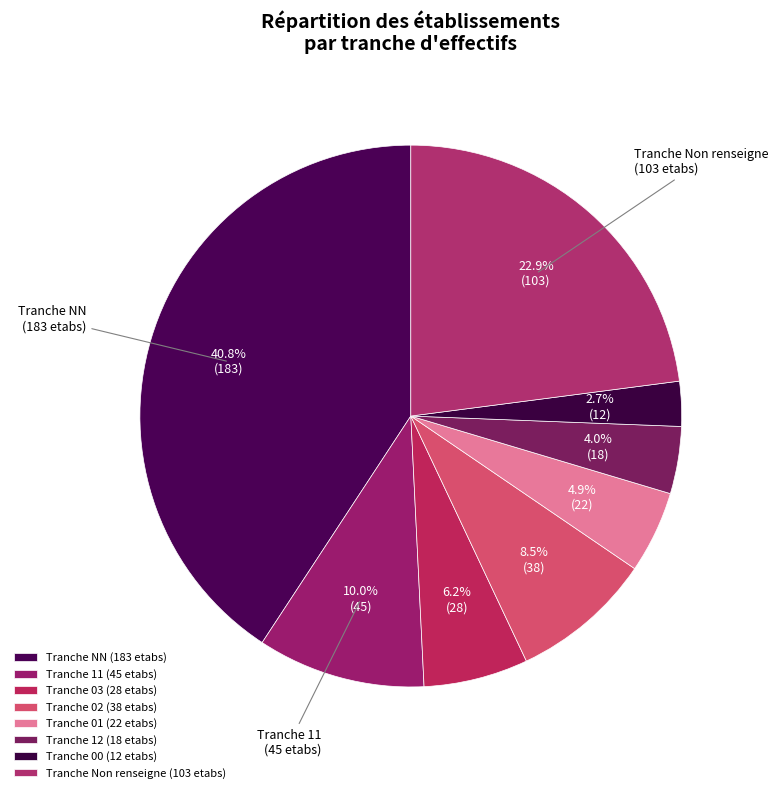

How many slices are in this pie chart?

8